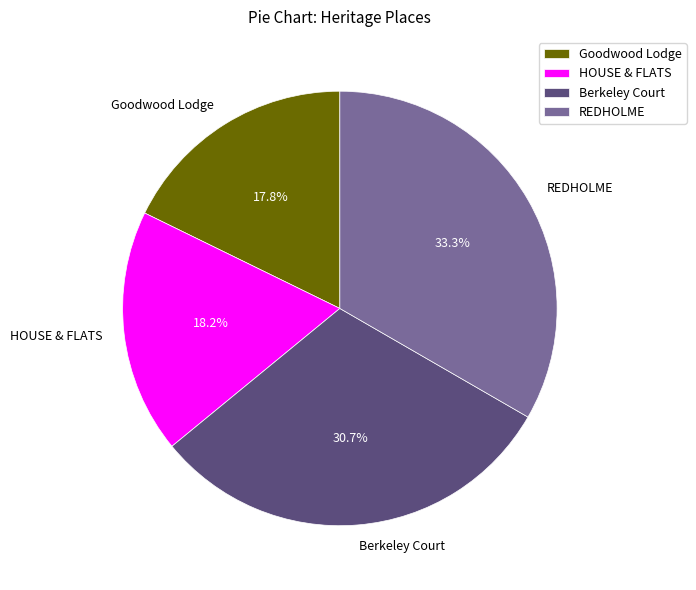

To the nearest percent, what is the average slice percentage?

25%